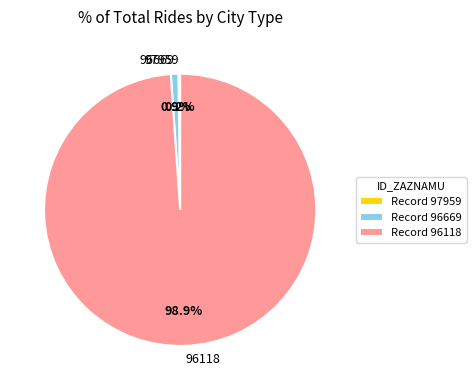

Is there any slice that represents more than half of the pie?

Yes